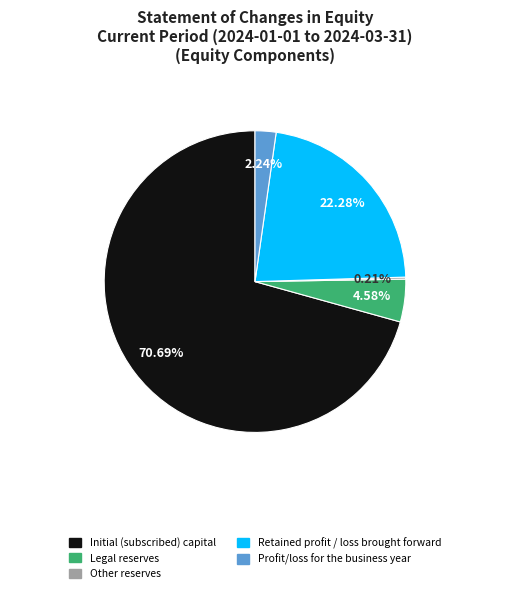

To the nearest percent, what is the difference between the Legal reserves and Retained profit / loss brought forward slice percentages?

18%